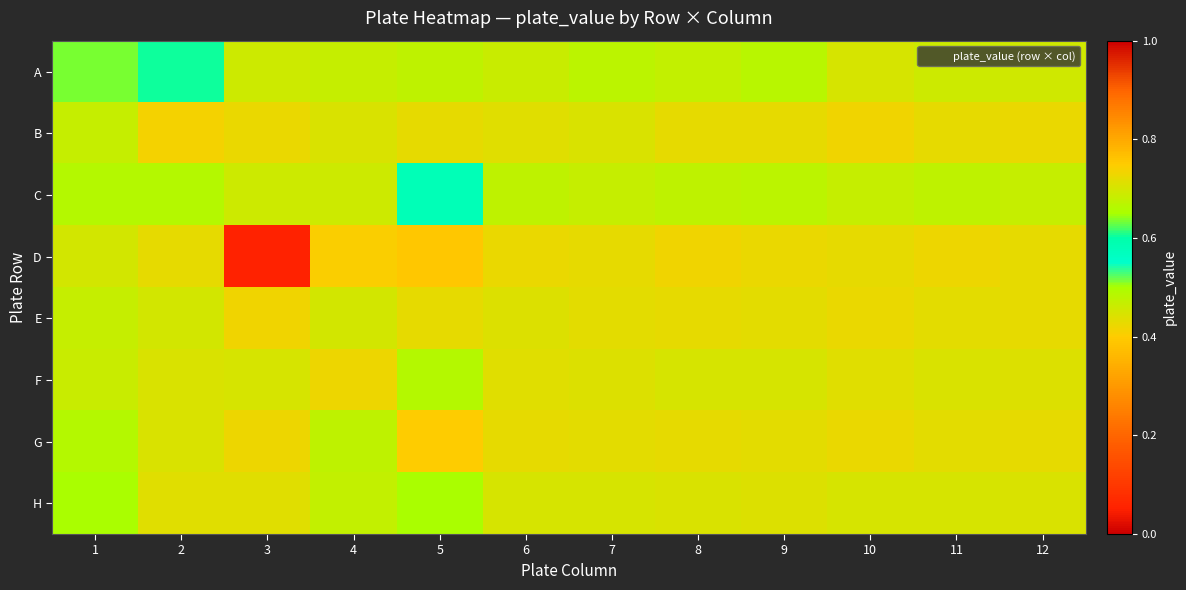

What is the maximum value shown in the chart?

0.8